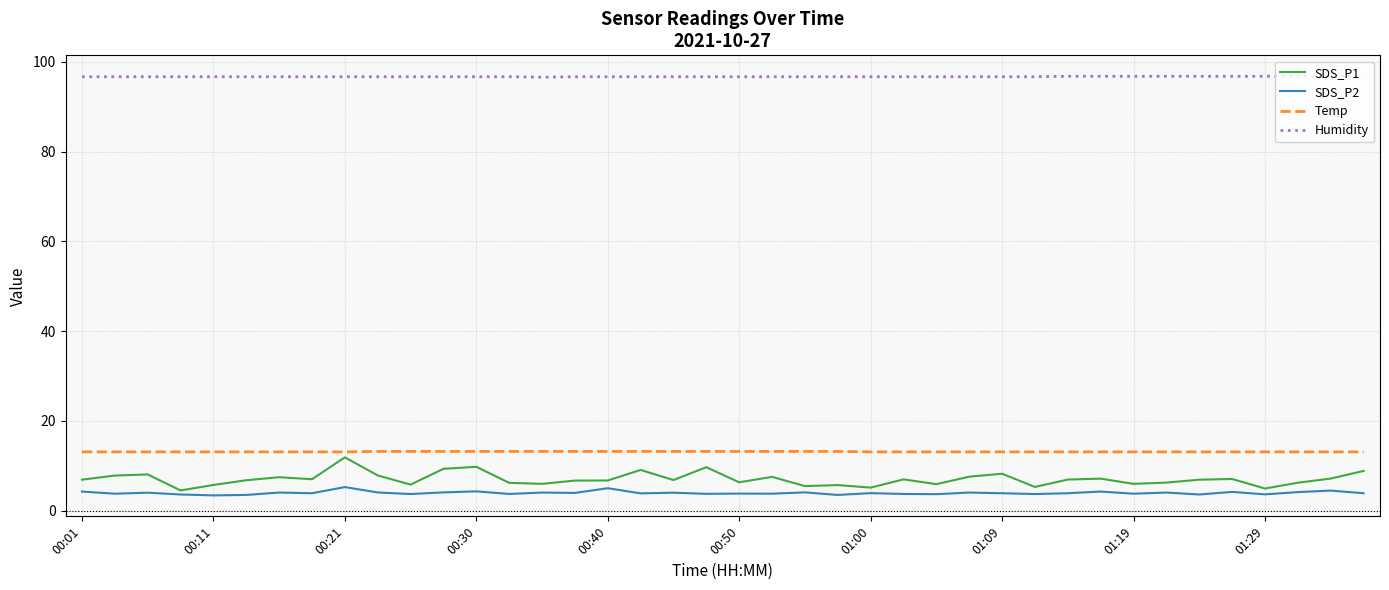

True or false: Temp and SDS_P2 cross at least once.

False